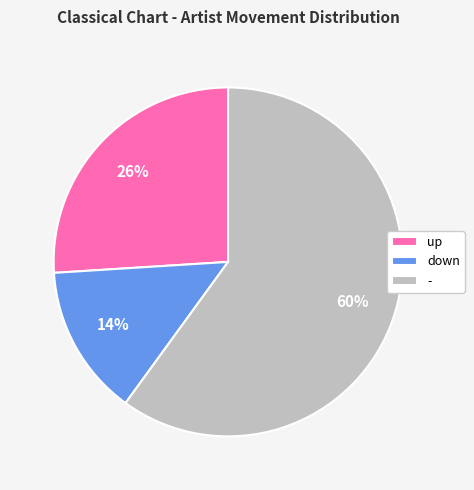

Does any single category account for the majority?

Yes